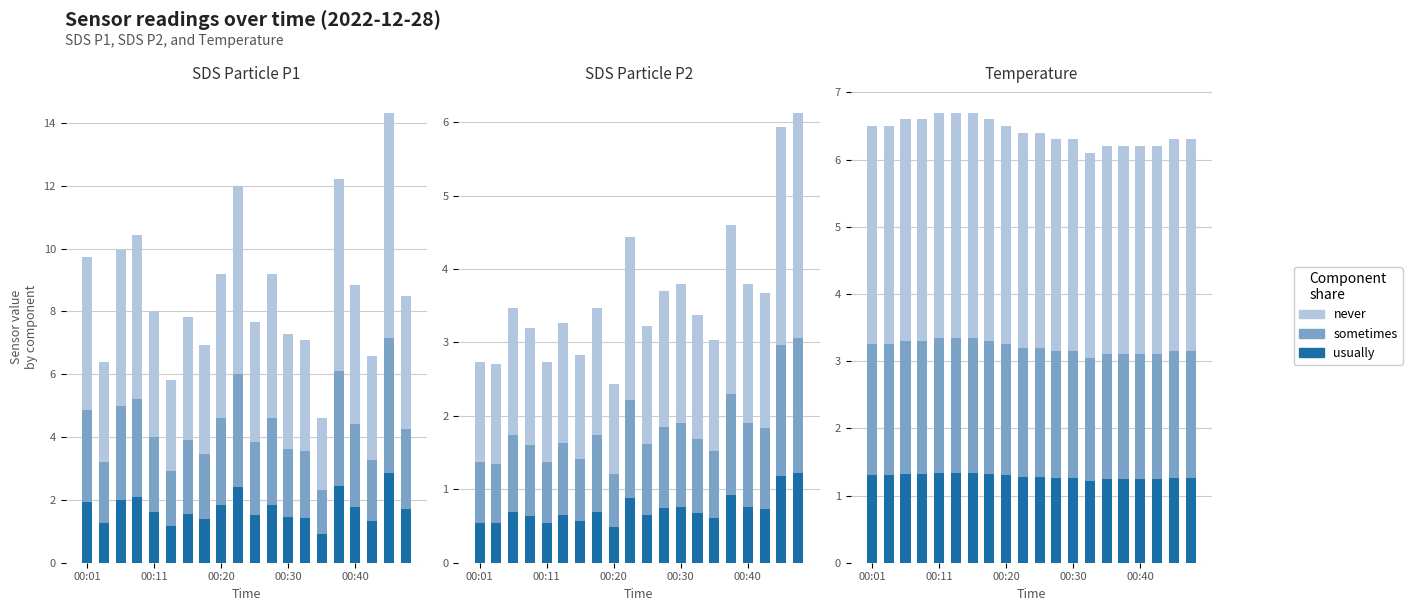

Read the usually value at 00:30.

1.3